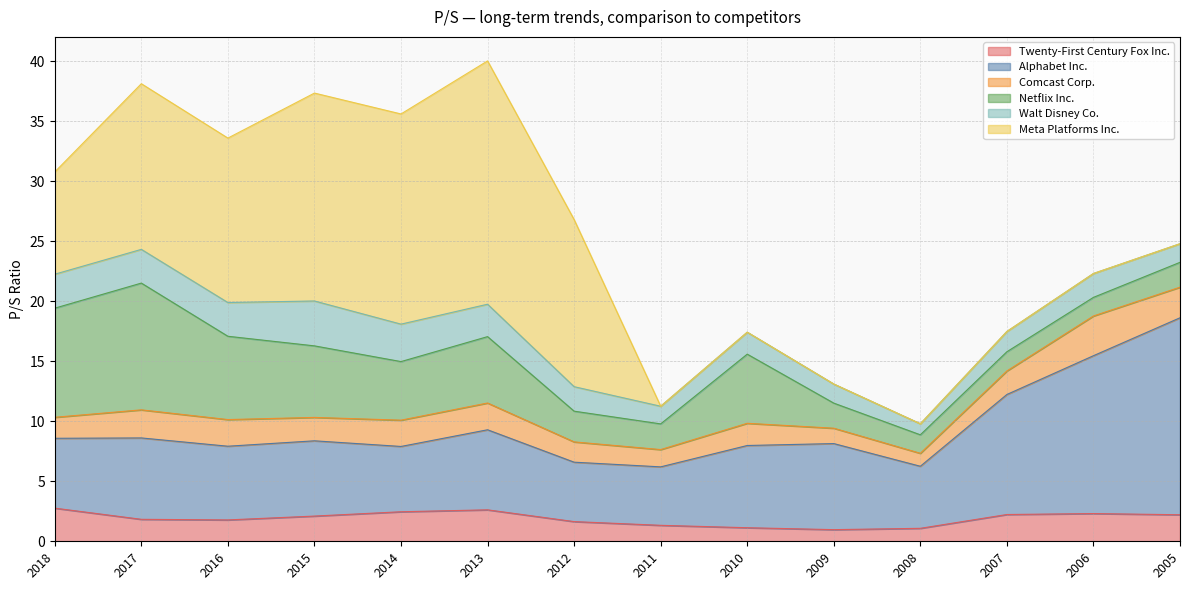

List the series in order of their peak value, highest first.

Meta Platforms Inc., Alphabet Inc., Netflix Inc., Walt Disney Co., Comcast Corp., Twenty-First Century Fox Inc.